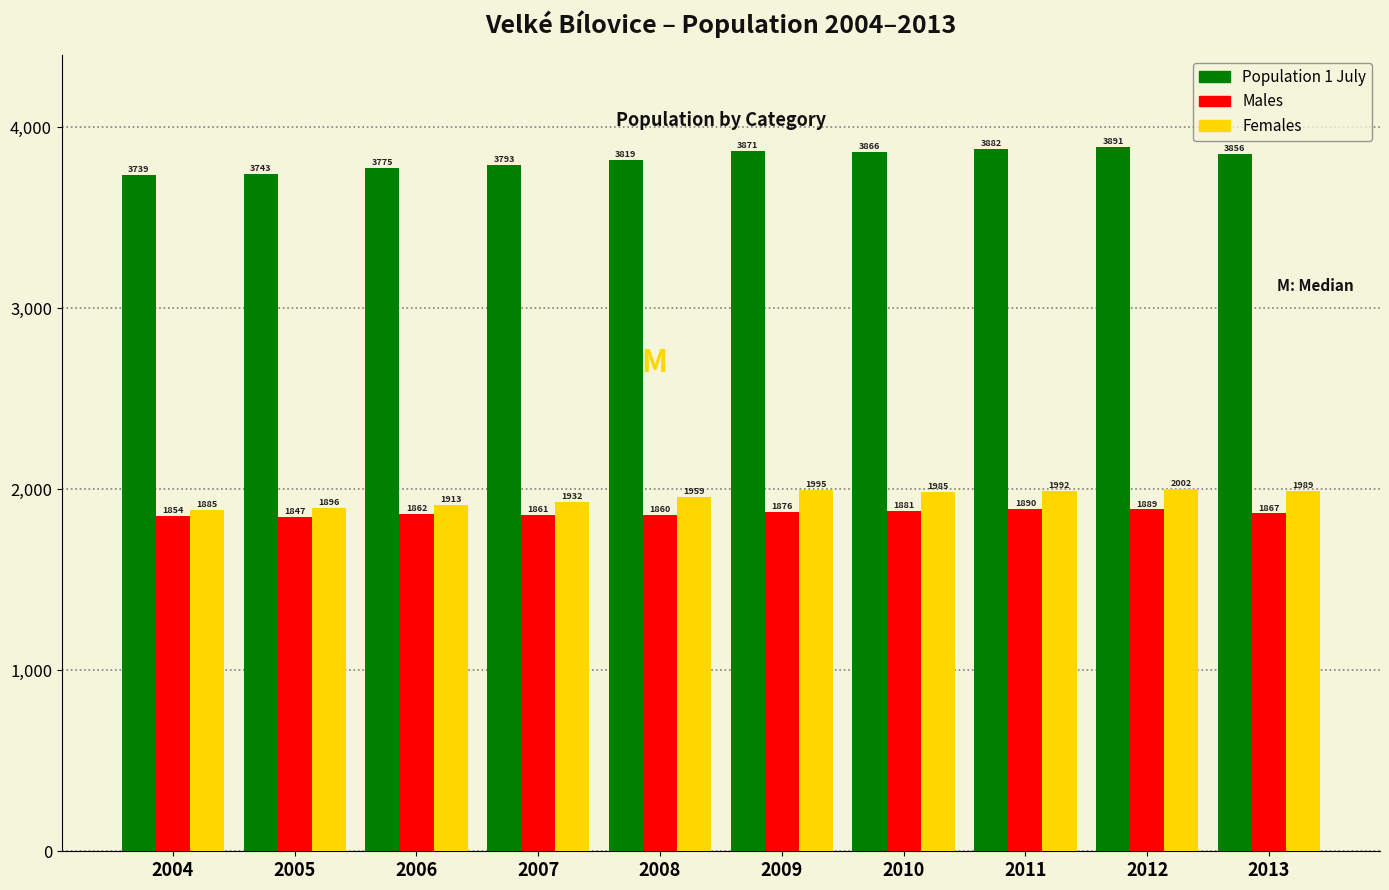

Reading left to right, list all the values displayed in this chart.

Population 1 July: 2004=3739	2005=3743	2006=3775	2007=3793	2008=3819	2009=3871	2010=3866	2011=3882	2012=3891	2013=3856
Males: 2004=1854	2005=1847	2006=1862	2007=1861	2008=1860	2009=1876	2010=1881	2011=1890	2012=1889	2013=1867
Females: 2004=1885	2005=1896	2006=1913	2007=1932	2008=1959	2009=1995	2010=1985	2011=1992	2012=2002	2013=1989